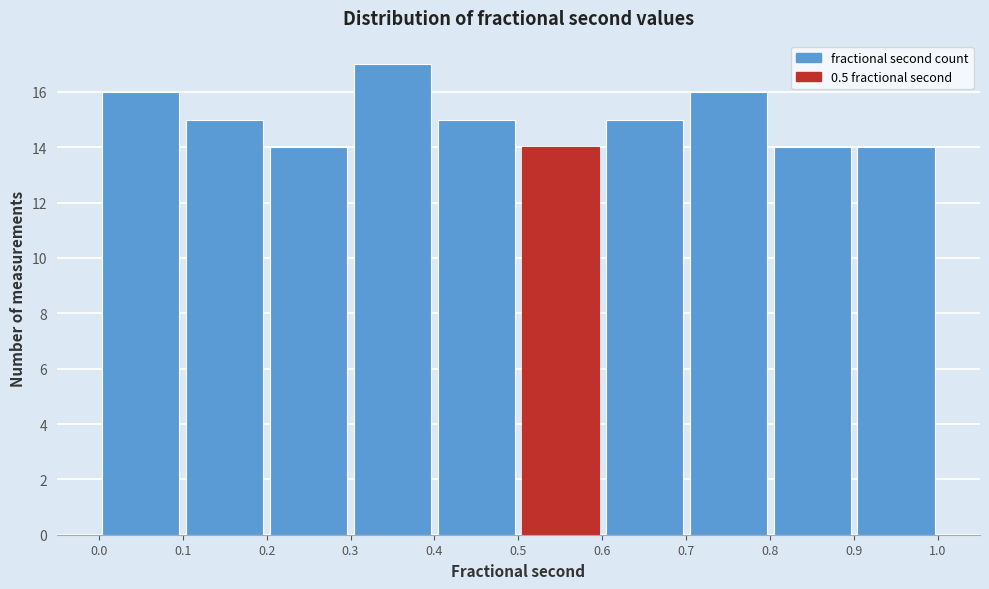

Reading left to right, transcribe this chart: for each bar, give the range it covers on the x-axis and its height. The values are not printed on the chart, so give them approximately, as read against the axis.

0.0 to 0.1: 16
0.1 to 0.2: 15
0.2 to 0.3: 14
0.3 to 0.4: 17
0.4 to 0.5: 15
0.5 to 0.6: 14
0.6 to 0.7: 15
0.7 to 0.8: 16
0.8 to 0.9: 14
0.9 to 1.0: 14